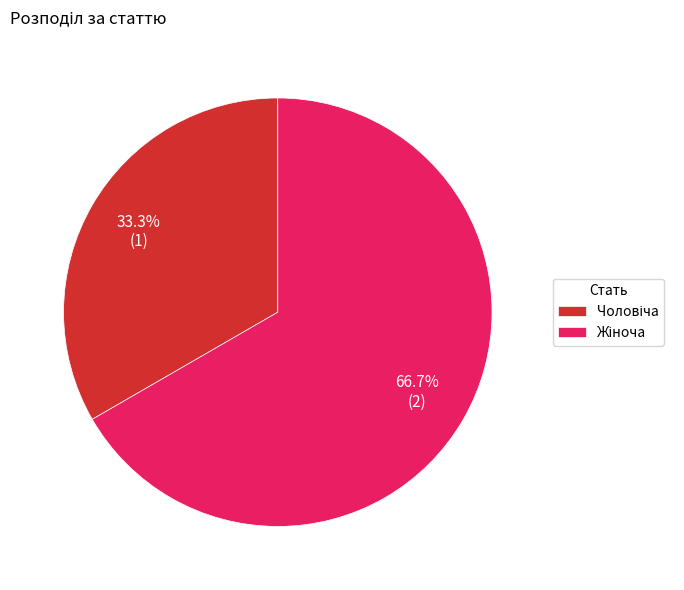

Is there any slice that represents more than half of the pie?

Yes